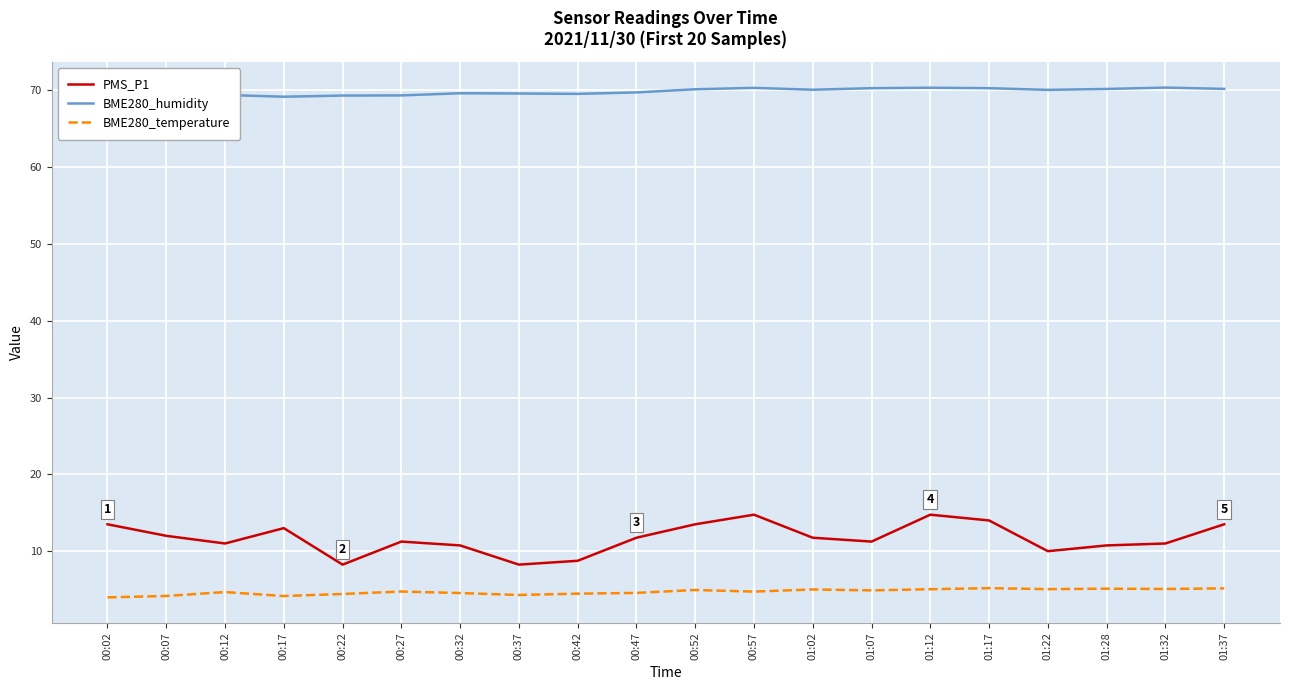

The BME280_temperature series shows 2.5 at 01:02. True or false?

False